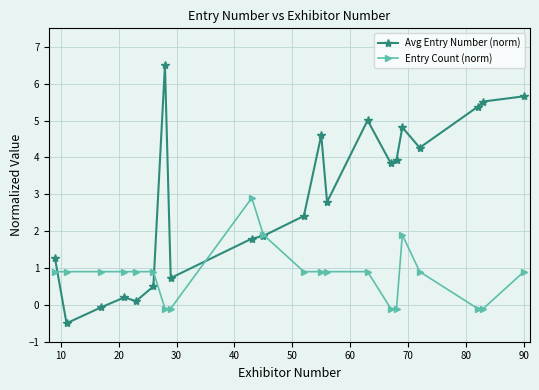

What is the average value of the Avg Entry Number (norm) series?

2.9